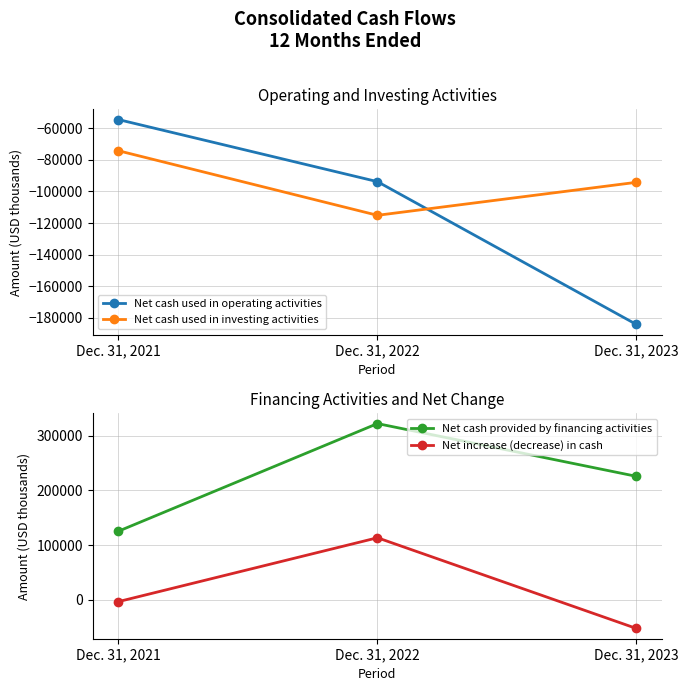

What is the value of the Net cash provided by financing activities point at the 3rd from the left?

225670